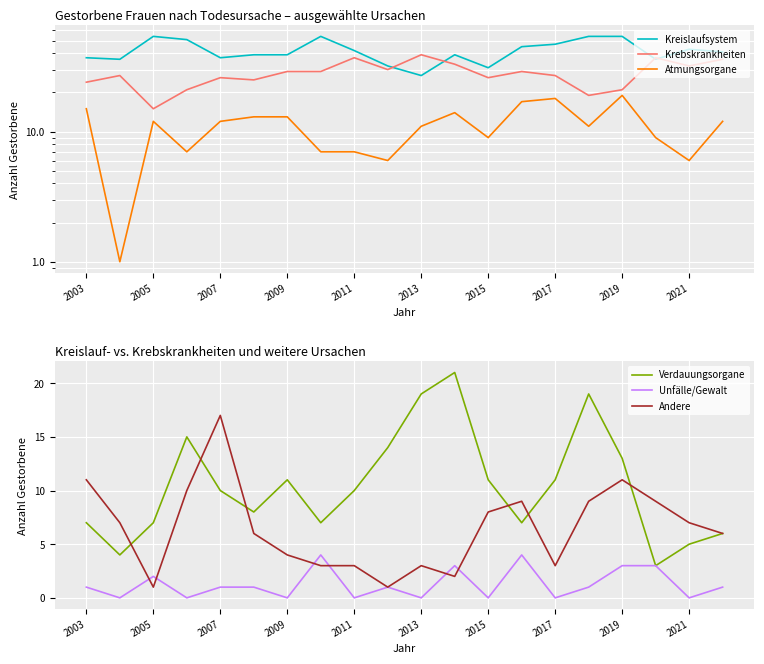

How many Unfälle/Gewalt values are between 0 and 3?

18